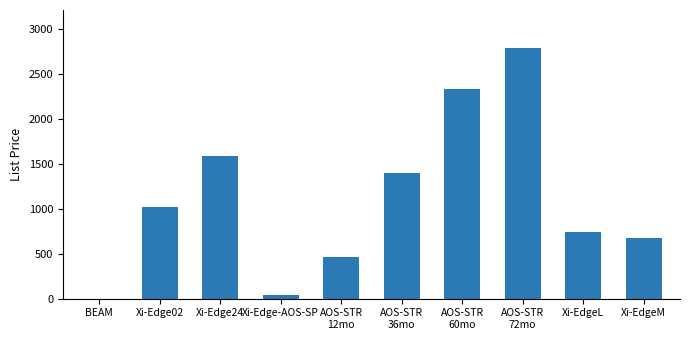

Where is the data nearest to the value 1397?

AOS-STR
36mo